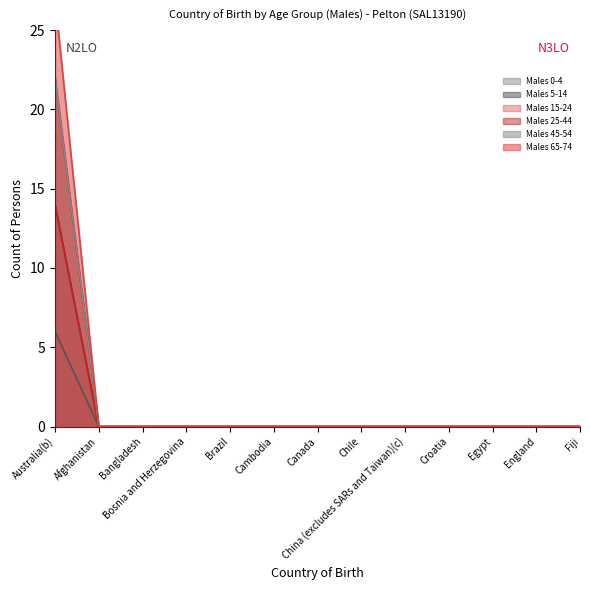

At which category is the sum across all series the highest?

Australia(b)